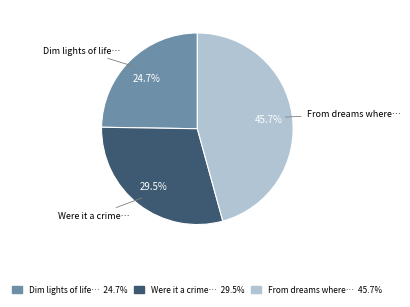

What is the largest slice in the pie chart?

From dreams where…